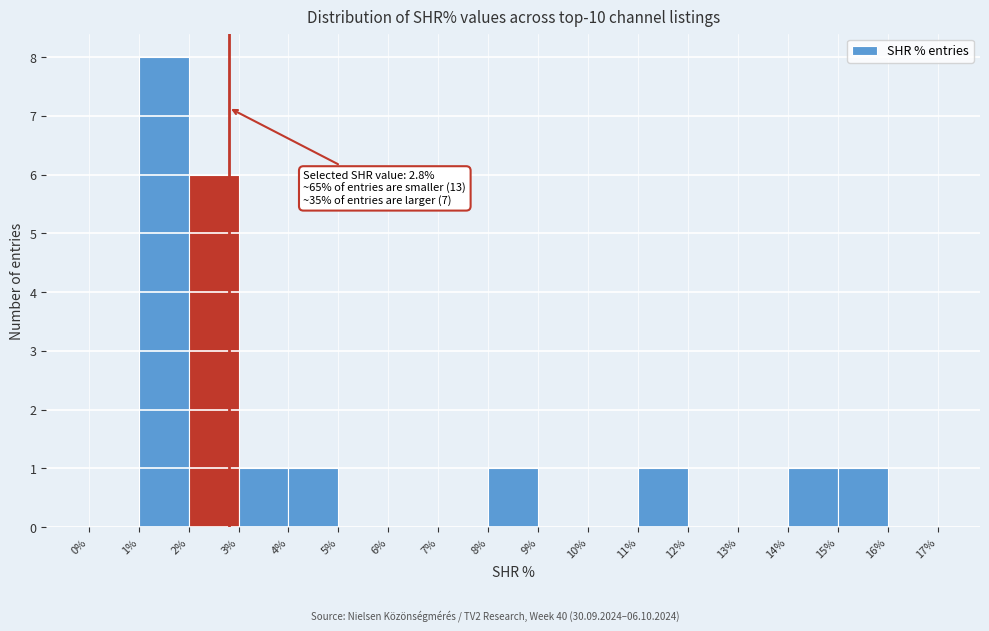

Over which range of the x-axis is the bar tallest?

1% to 2%